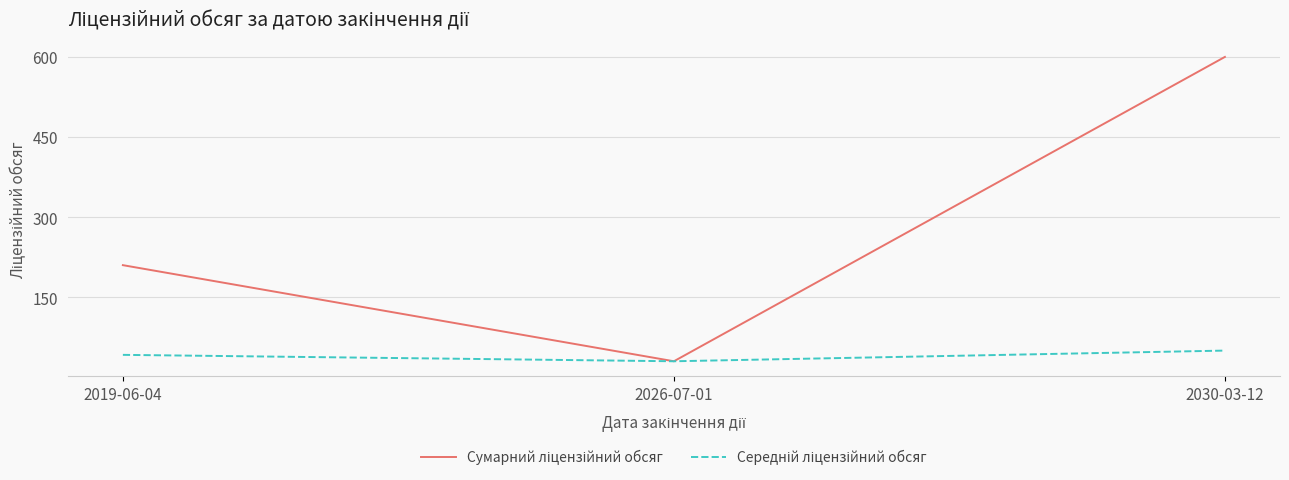

Which label corresponds to the largest value in the chart?

2030-03-12